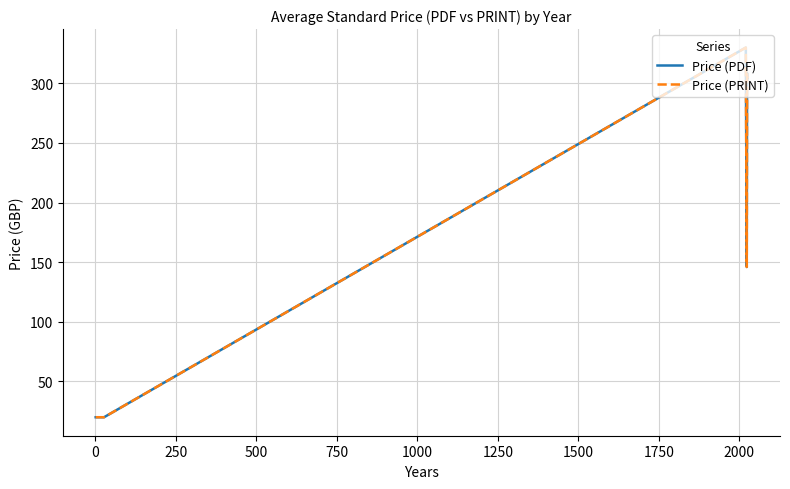

Does the chart display data point markers on the line(s)?

No